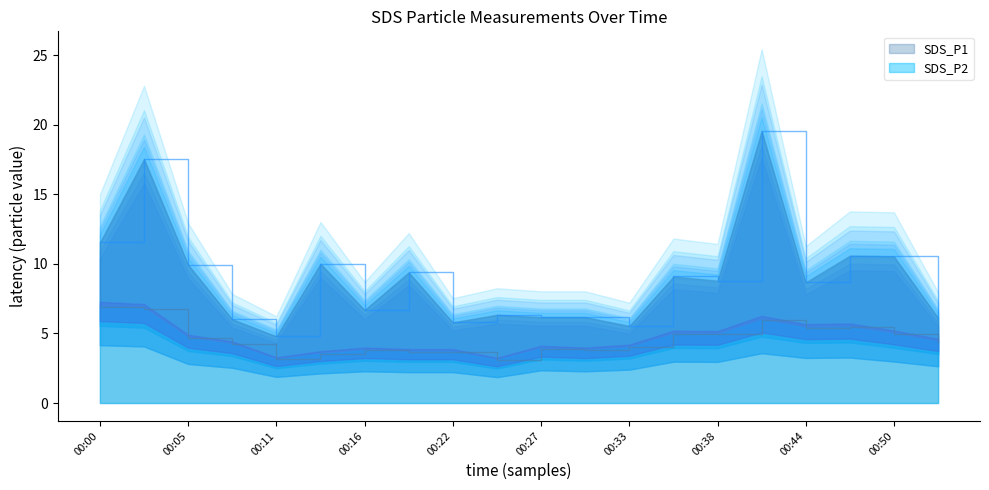

Reading right to left, transcribe all the data shown in this chart.

SDS_P1: 6.1	10.6	10.6	8.7	19.6	8.8	9.1	5.5	6.2	6.2	6.3	5.8	9.4	6.7	10.0	4.8	6.0	9.9	17.6	11.6
SDS_P2: 4.4	5.0	5.5	5.4	6.0	4.9	5.0	4.0	3.8	3.9	3.1	3.7	3.7	3.8	3.5	3.1	4.2	4.7	6.8	6.9